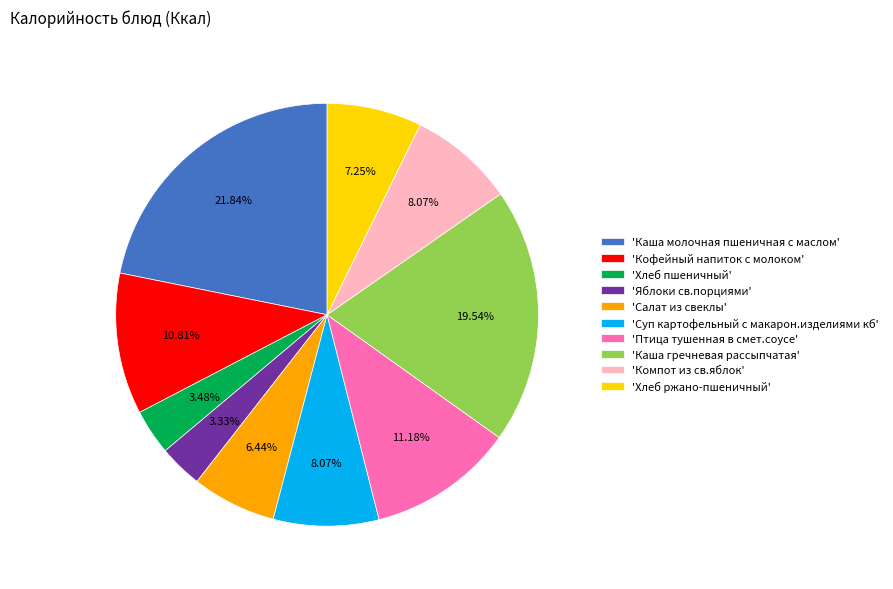

To the nearest percent, what is the average slice percentage?

10%